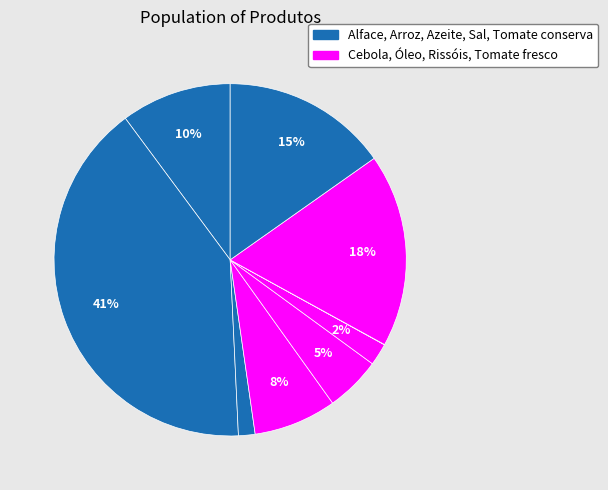

How many segments does this pie chart have?

9